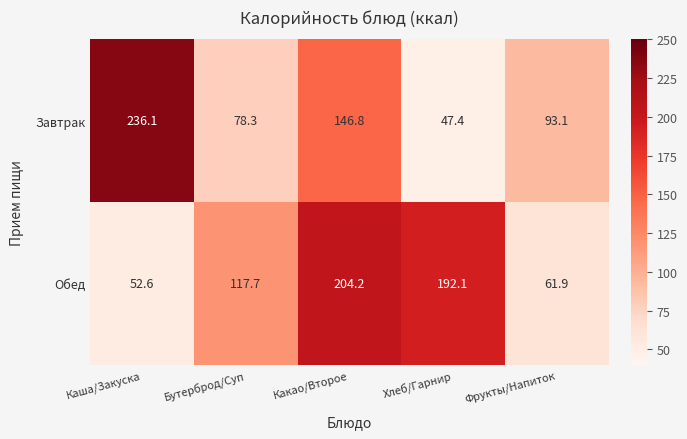

What is the difference between the second highest and minimum values in the Завтрак series?

99.4